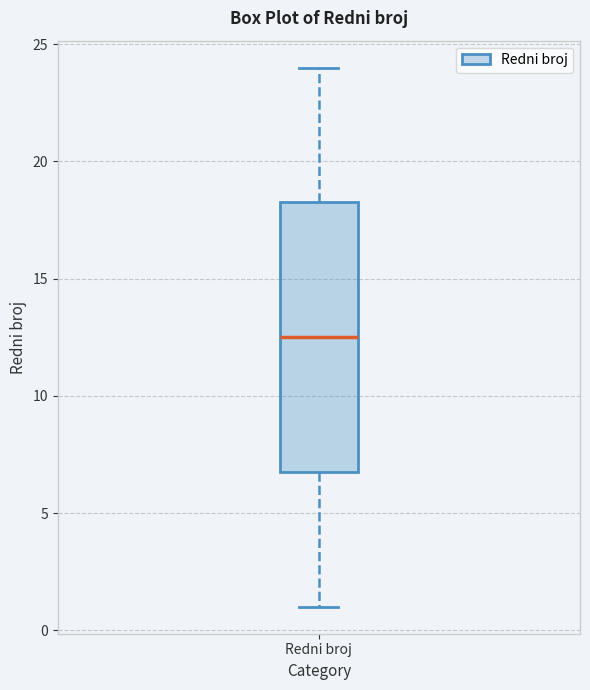

Where does the lower whisker of the box for Redni broj end on the y-axis? The values are not printed on the chart, so give them approximately, as read against the axis.

1.0